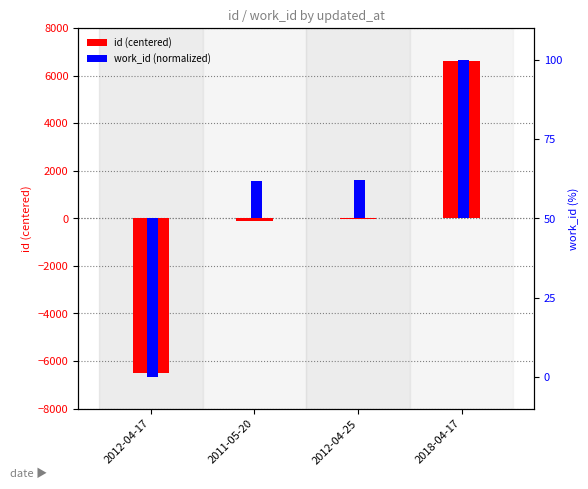

List the series in order of their peak value, highest first.

id (centered), work_id (normalized)